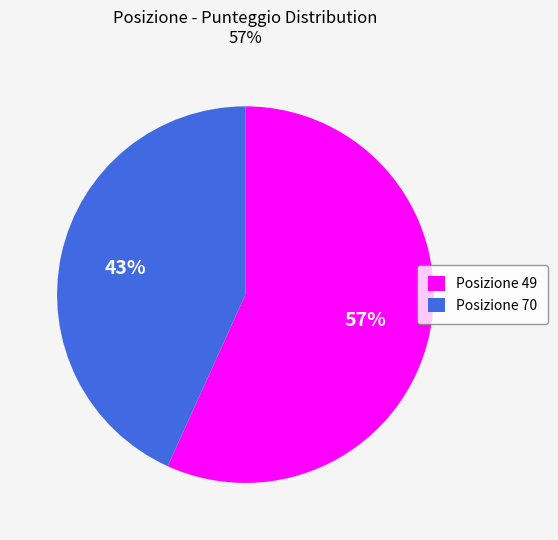

To the nearest percent, what is the difference between the largest and smallest slice percentages?

14%